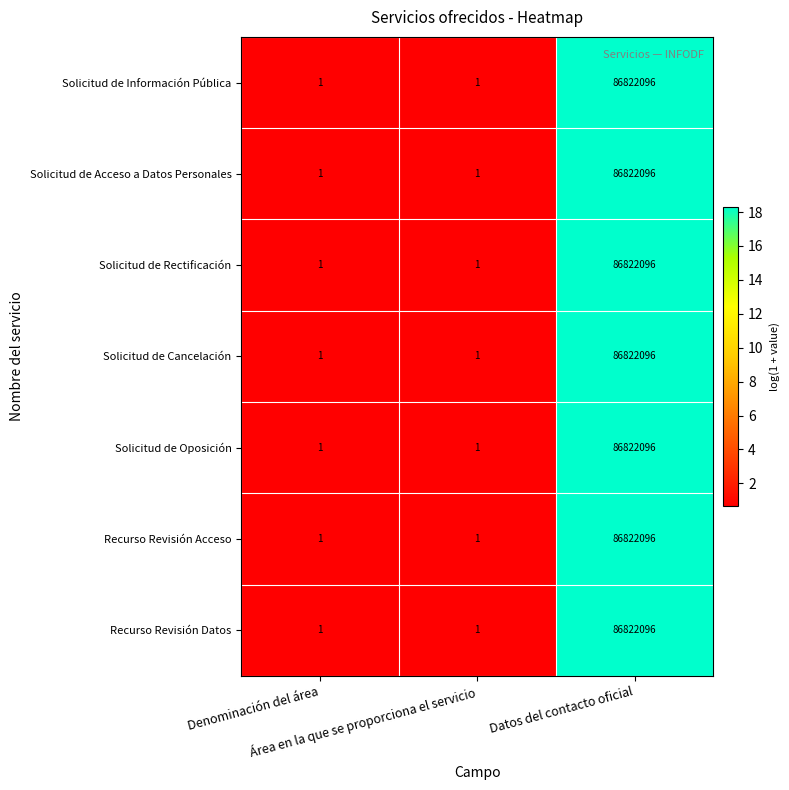

What is the difference between the maximum and minimum values in the Solicitud de Cancelación series?

86822095